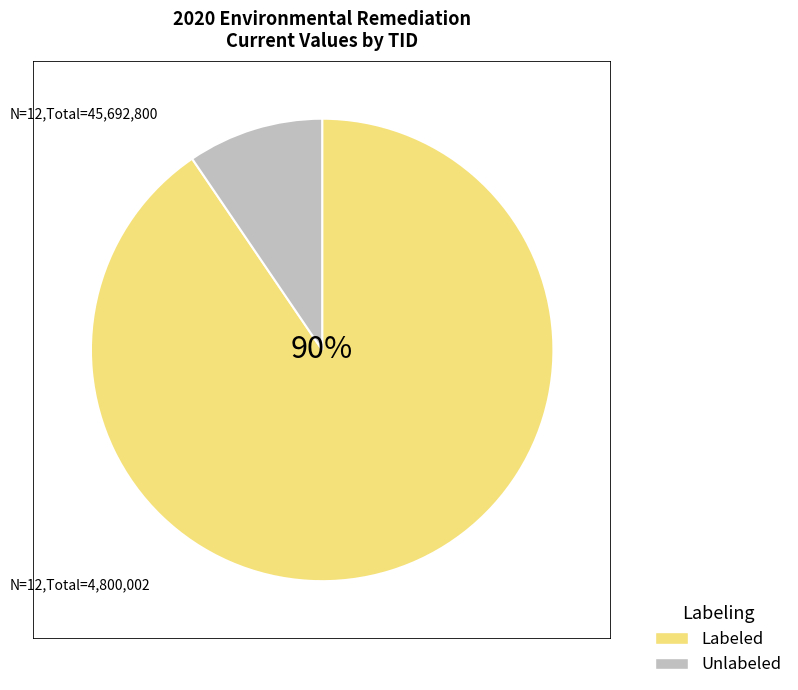

Count the number of slices in the pie.

2